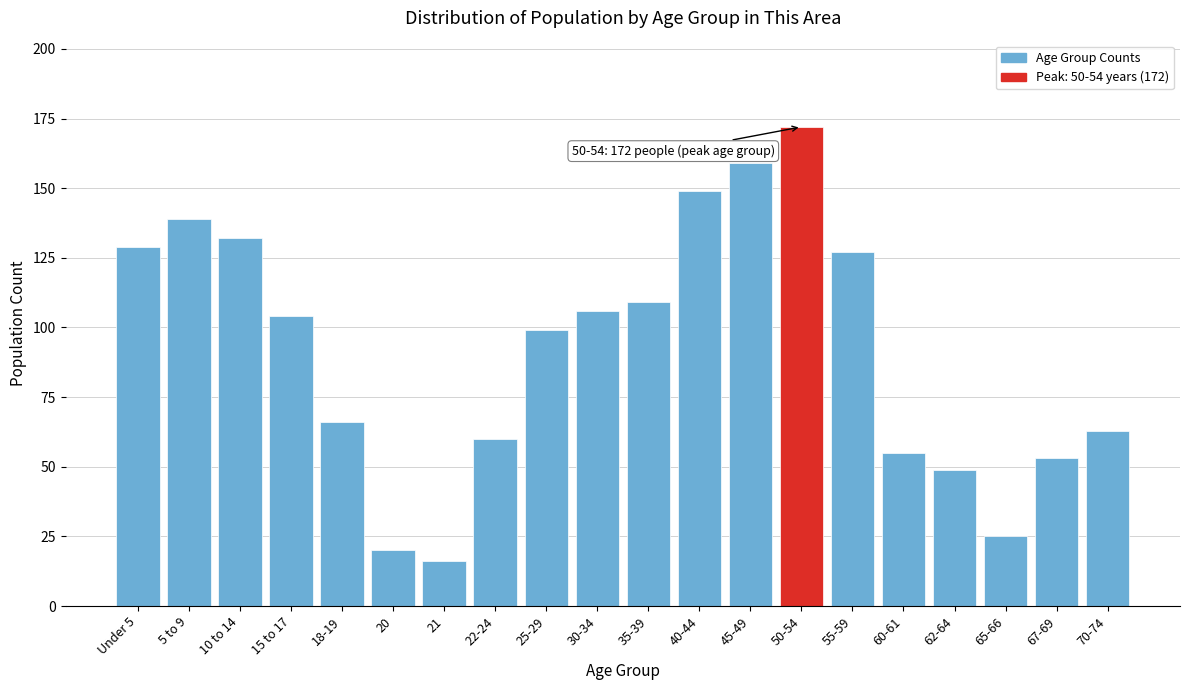

Reading right to left, transcribe all the data shown in this chart.

63	53	25	49	55	127	172	159	149	109	106	99	60	16	20	66	104	132	139	129